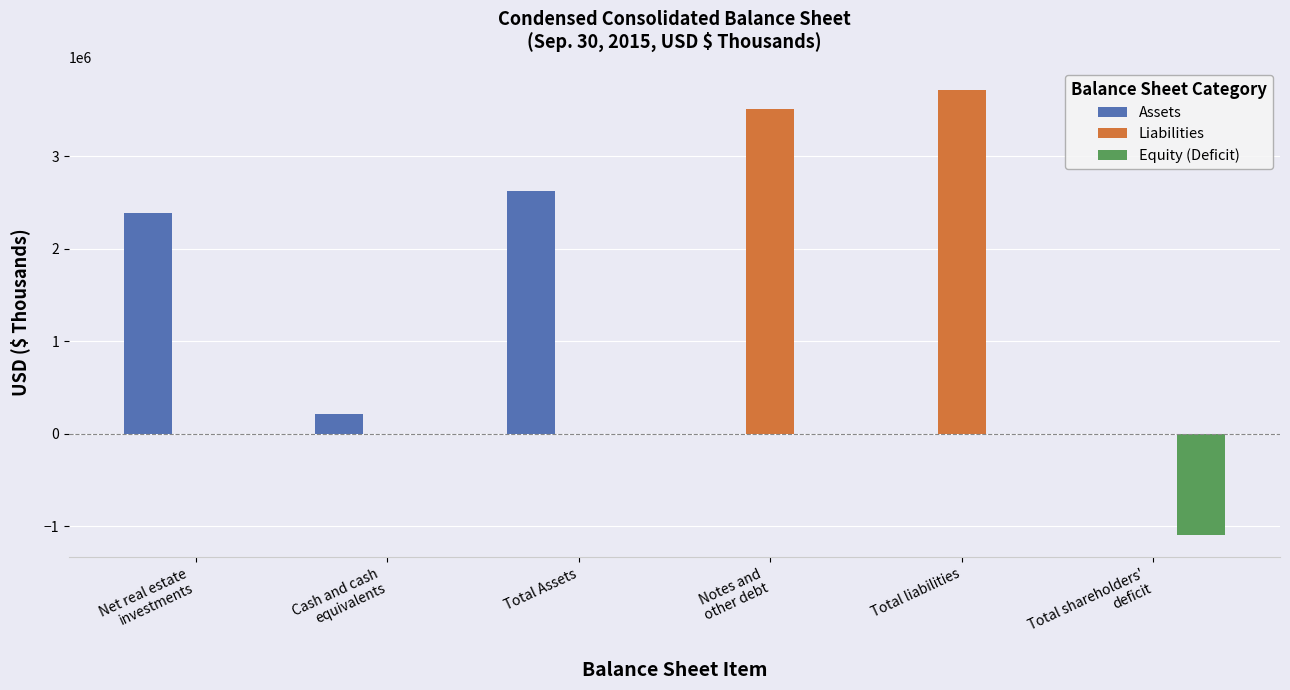

Reading left to right, what are all the values shown in this chart?

Assets: 2389085	209998	2622779	0	0	0
Liabilities: 0	0	0	3506905	3714965	0
Equity (Deficit): 0	0	0	0	0	-1092186